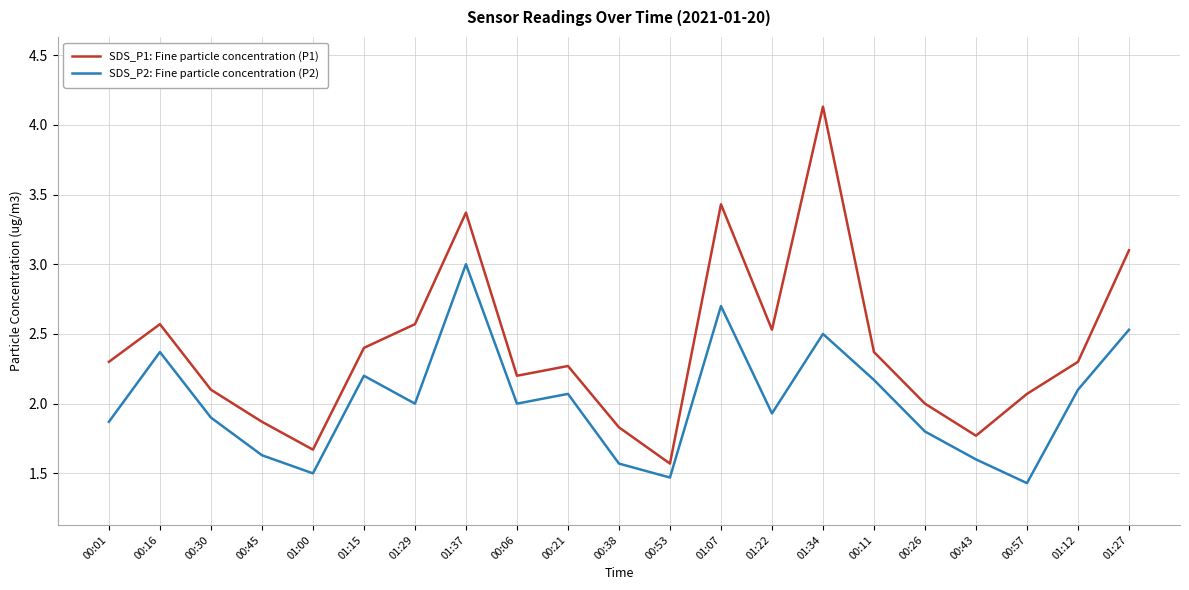

Reading left to right, list all the values displayed in this chart.

SDS_P1: Fine particle concentration (P1): 00:01=2.3	00:16=2.6	00:30=2.1	00:45=1.9	01:00=1.7	01:15=2.4	01:29=2.6	01:37=3.4	00:06=2.2	00:21=2.3	00:38=1.8	00:53=1.6	01:07=3.4	01:22=2.5	01:34=4.1	00:11=2.4	00:26=2.0	00:43=1.8	00:57=2.1	01:12=2.3	01:27=3.1
SDS_P2: Fine particle concentration (P2): 00:01=1.9	00:16=2.4	00:30=1.9	00:45=1.6	01:00=1.5	01:15=2.2	01:29=2.0	01:37=3.0	00:06=2.0	00:21=2.1	00:38=1.6	00:53=1.5	01:07=2.7	01:22=1.9	01:34=2.5	00:11=2.2	00:26=1.8	00:43=1.6	00:57=1.4	01:12=2.1	01:27=2.5